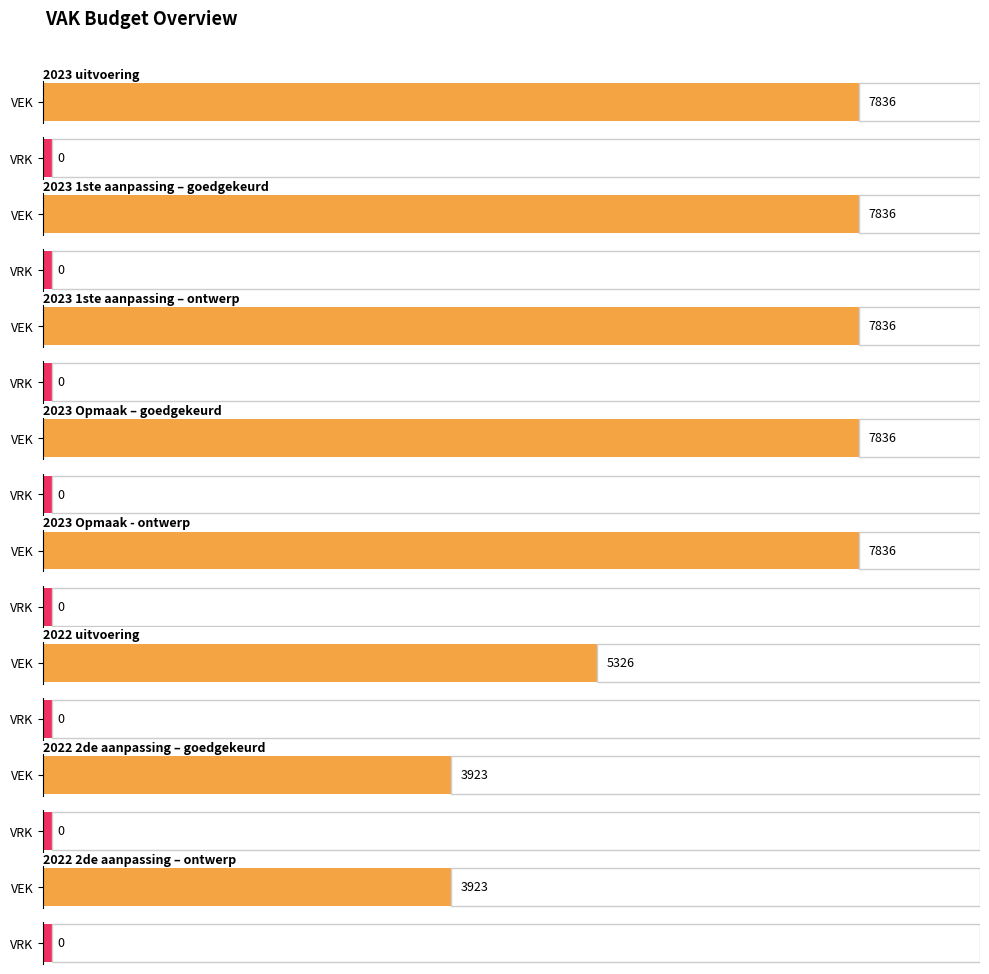

The VRK series shows 0 at 2023 1ste aanpassing – ontwerp. True or false?

True